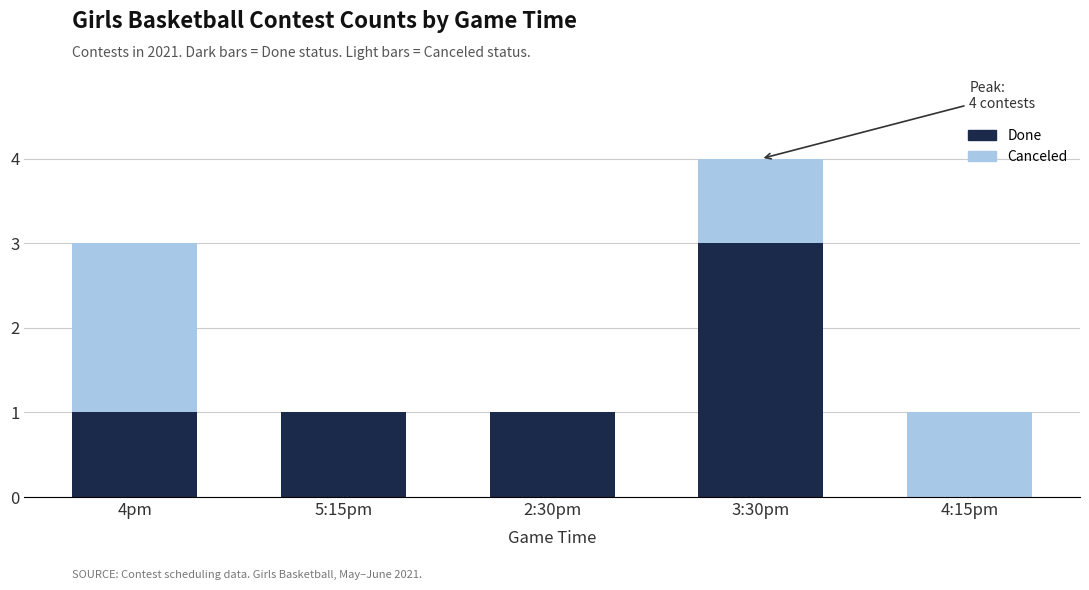

What is the highest value of the Done series?

3